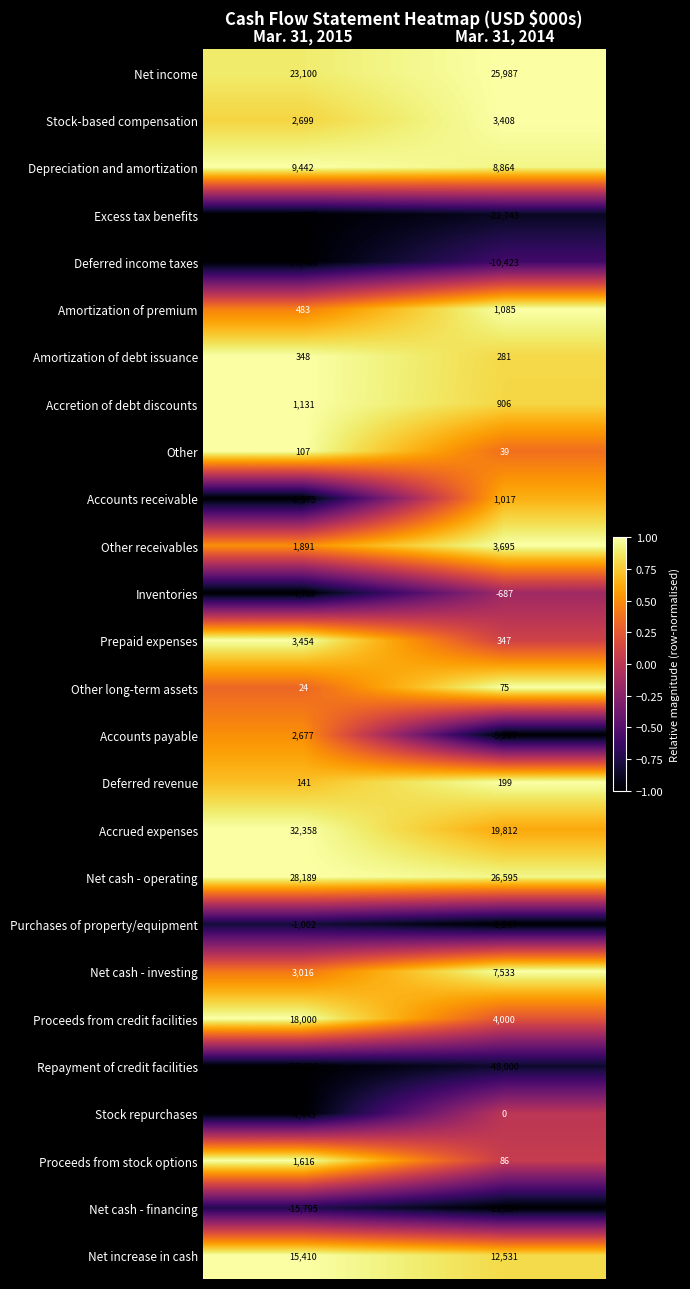

How many values in Stock repurchases are below zero?

1